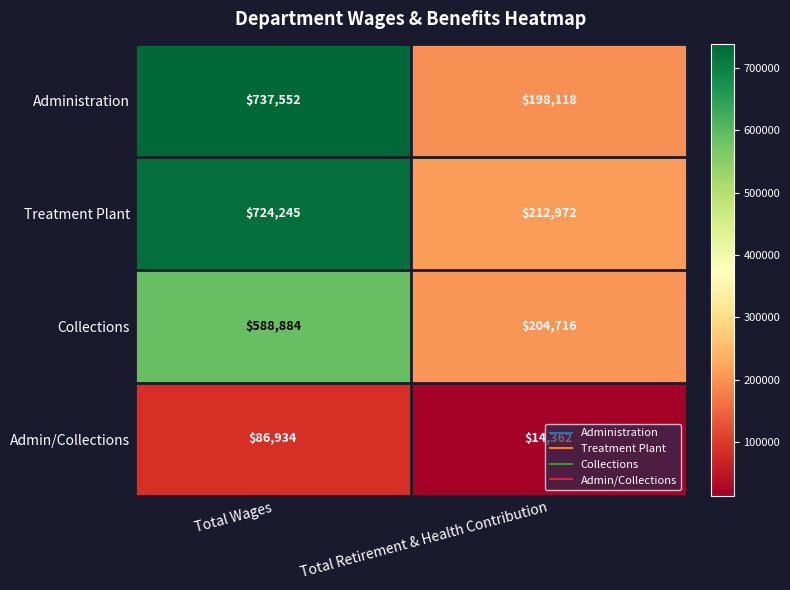

Rank the series by their maximum value, from highest to lowest.

Administration, Treatment Plant, Collections, Admin/Collections